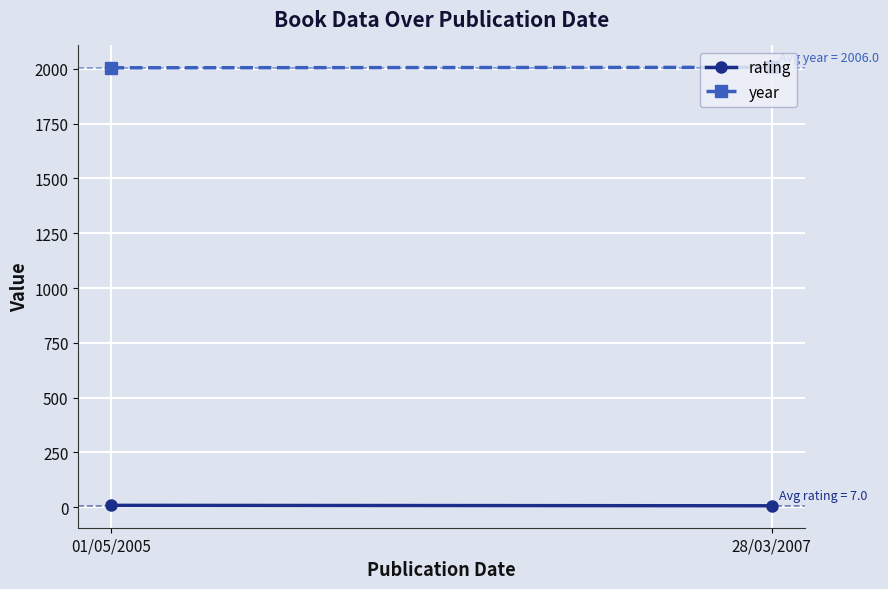

Which category has the highest value across all series?

28/03/2007